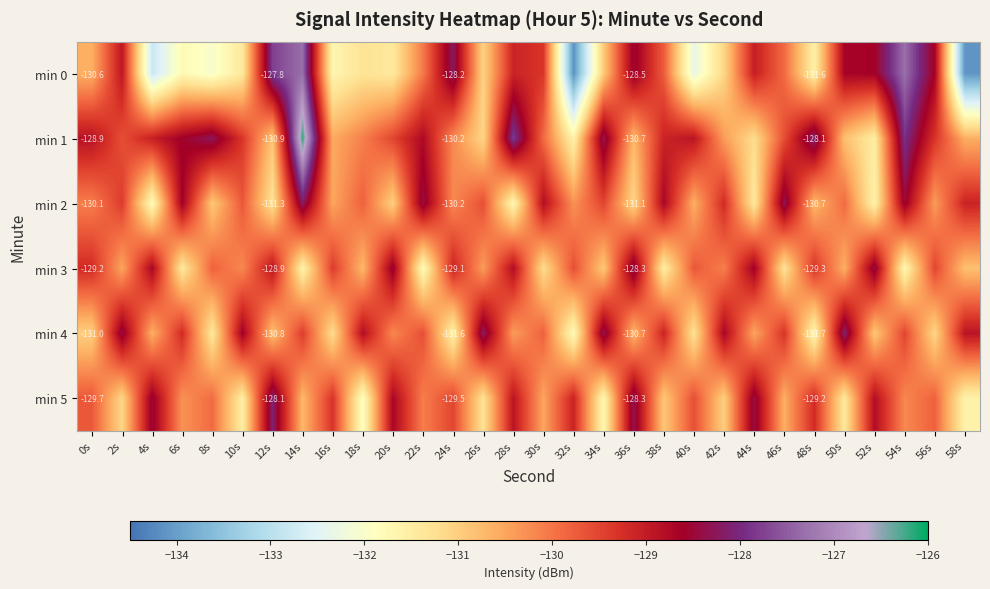

Is the value of min 0 at 24s greater than the value of min 5 at 48s?

Yes